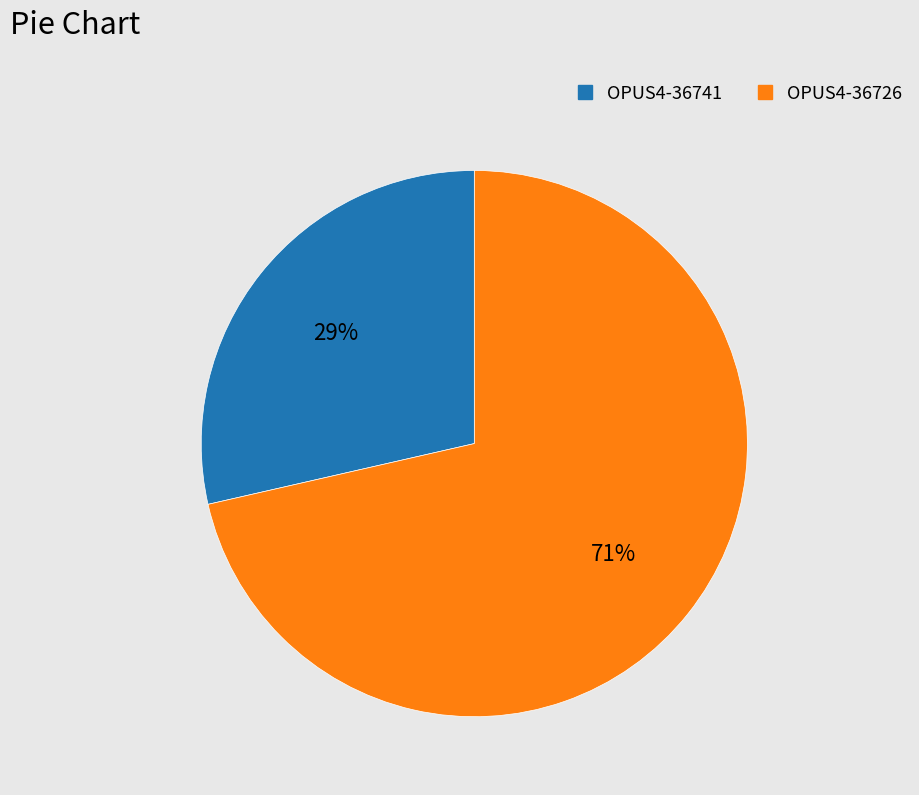

Which slice is the smallest?

OPUS4-36741